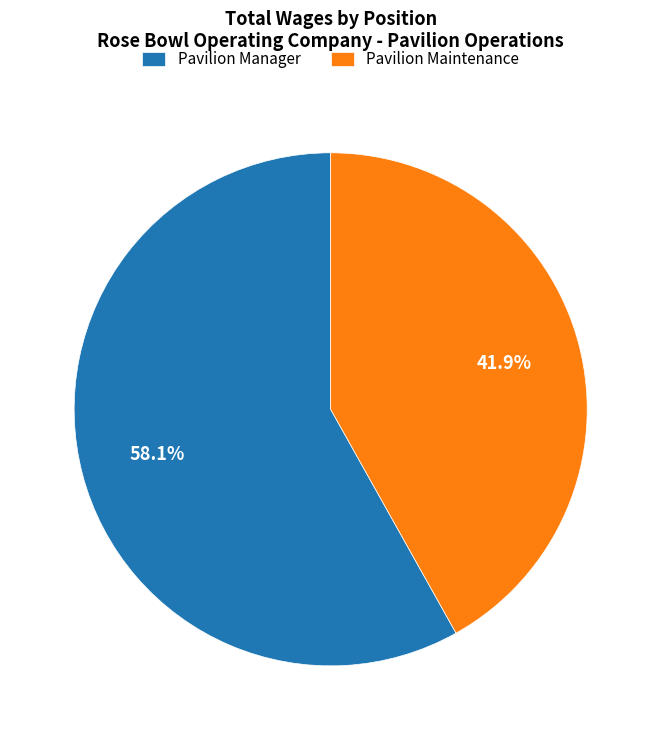

Do Pavilion Maintenance and Pavilion Manager together represent more than half of the pie?

Yes